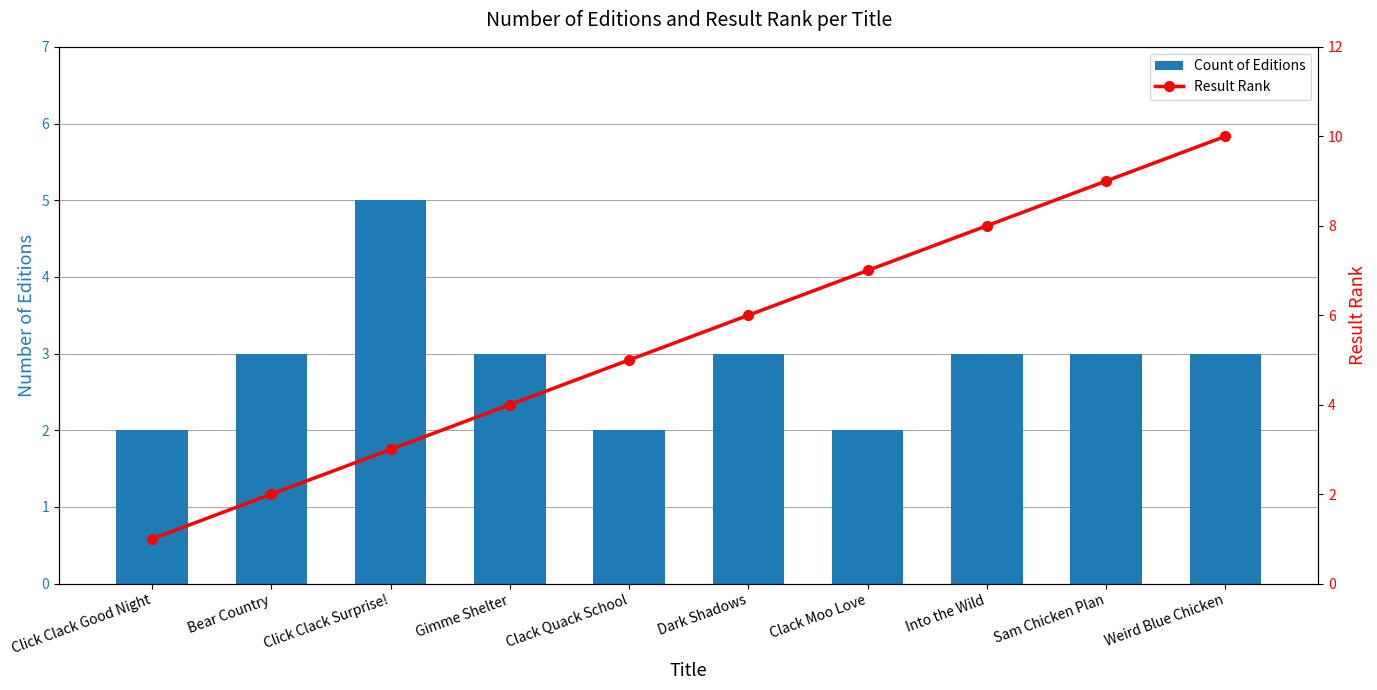

What is the value of the Result Rank bar at the 6th from the left?

6